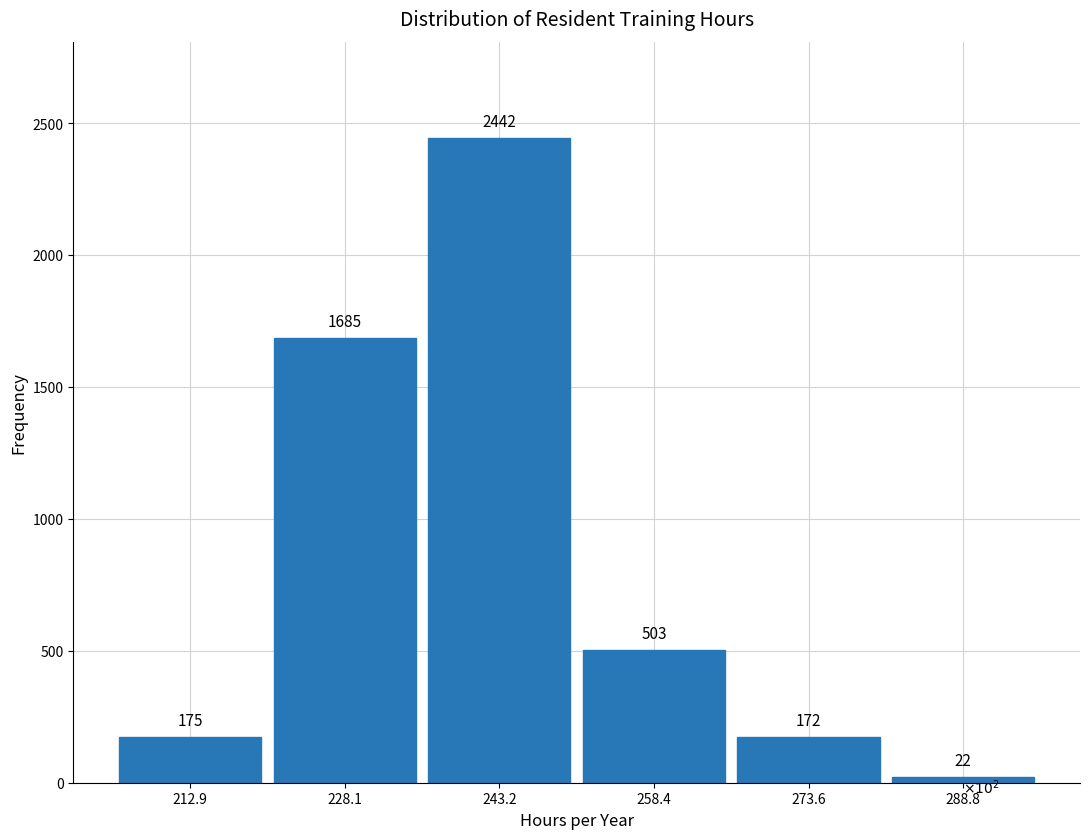

Reading left to right, list every bar in this chart as the range it spans on the x-axis followed by its height. The bar edges are not printed on the chart, so give them approximately, as read against the axis.

206 to 220: 175
220 to 236: 1685
236 to 250: 2442
250 to 266: 503
266 to 282: 172
282 to 296: 22